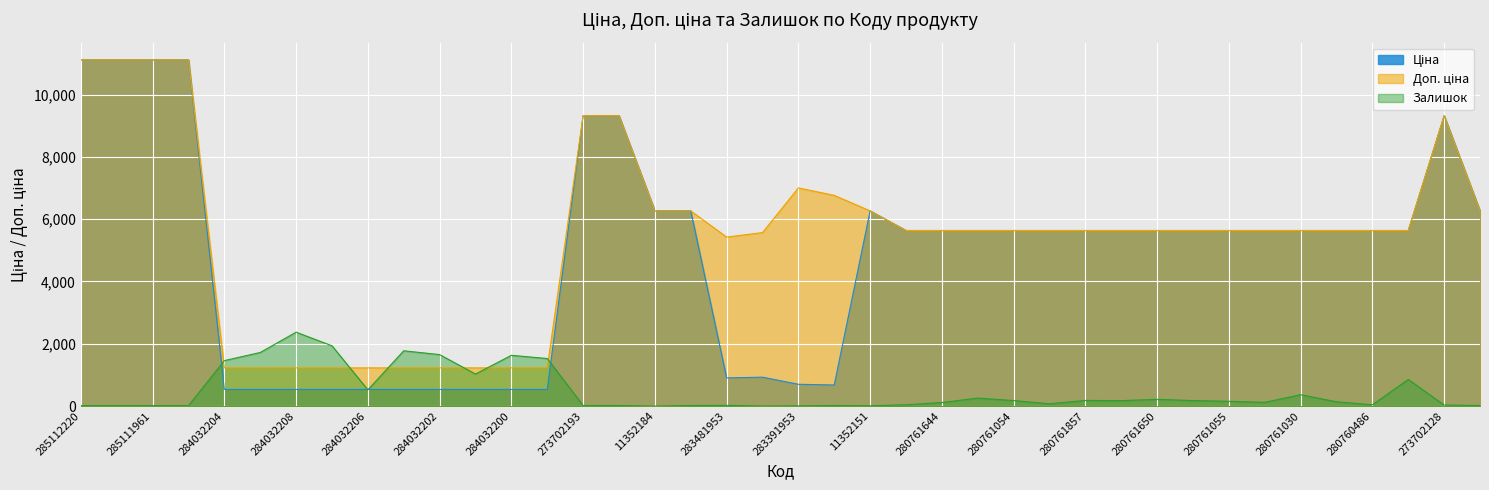

What is the value of the Доп. ціна point at the 7th from the left?

1227.2